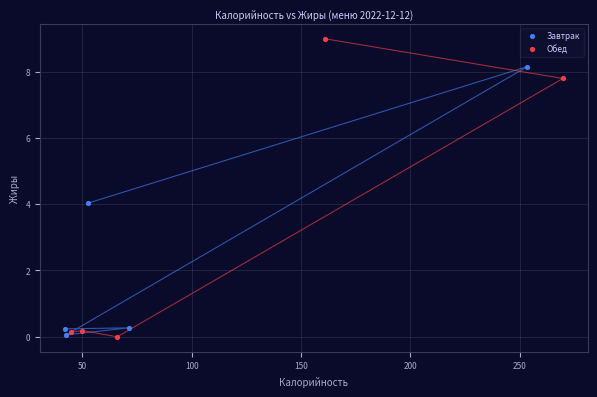

What are all the series names shown in the legend?

Завтрак, Обед